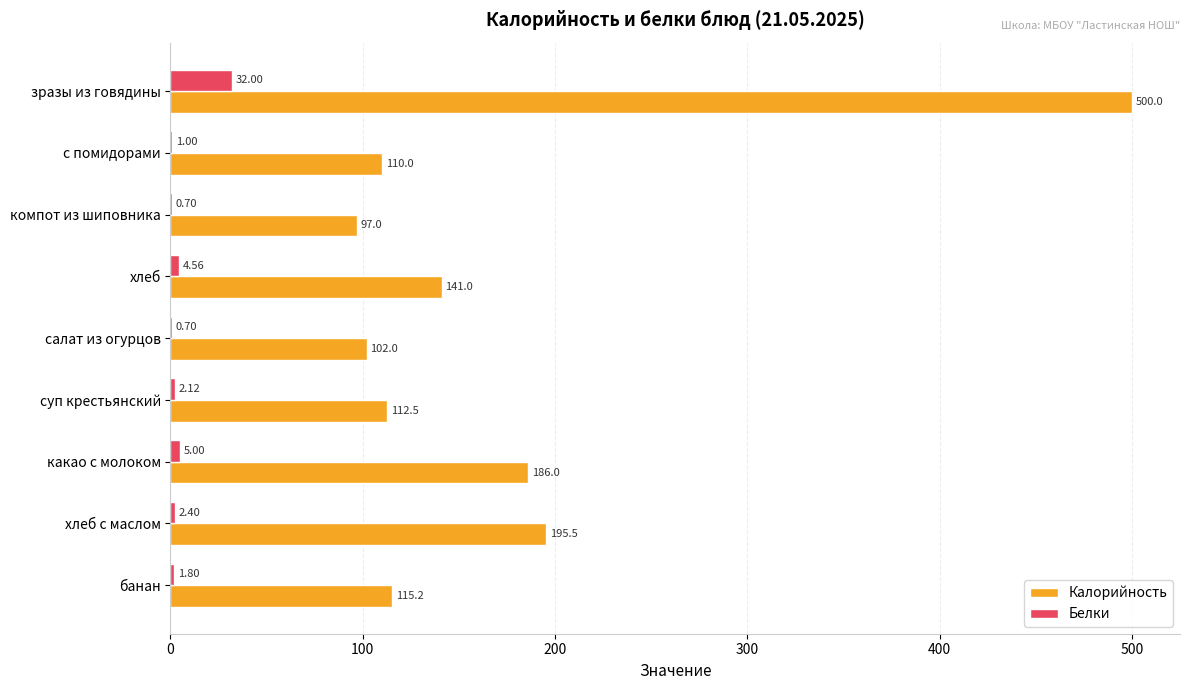

What is the sum of the Белки values at какао с молоком and хлеб с маслом?

7.4